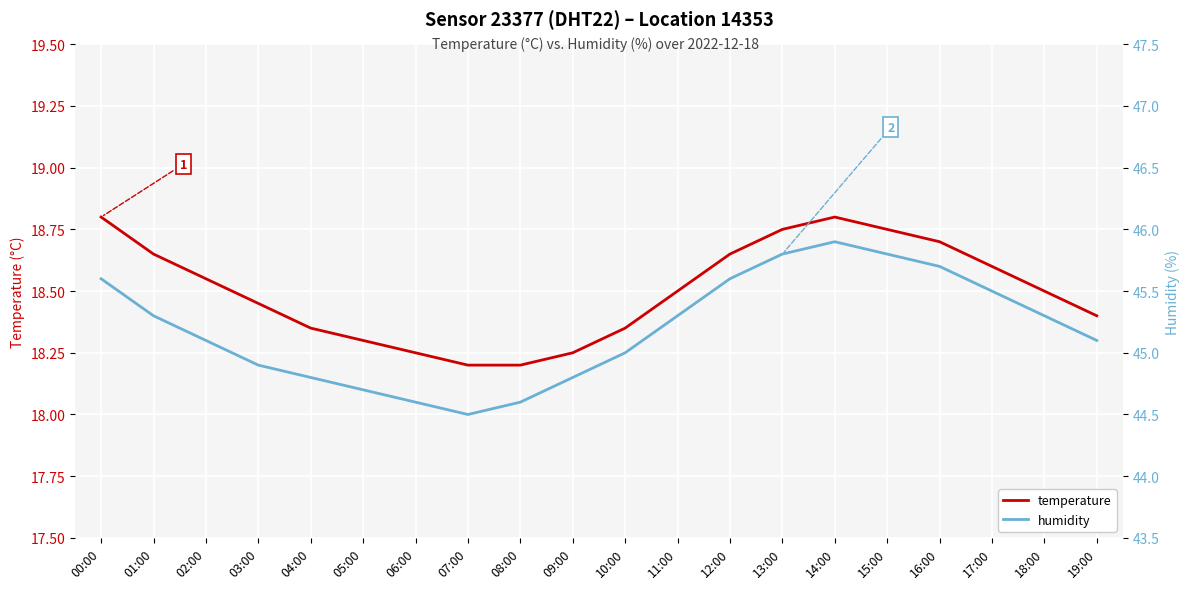

The value of temperature at 06:00 is 24.2. True or false?

False